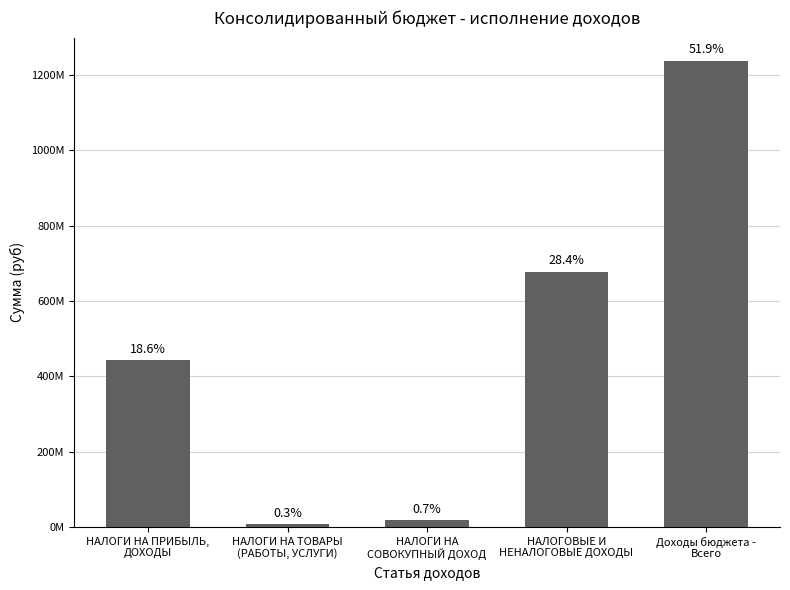

Does the chart contain any negative values?

No